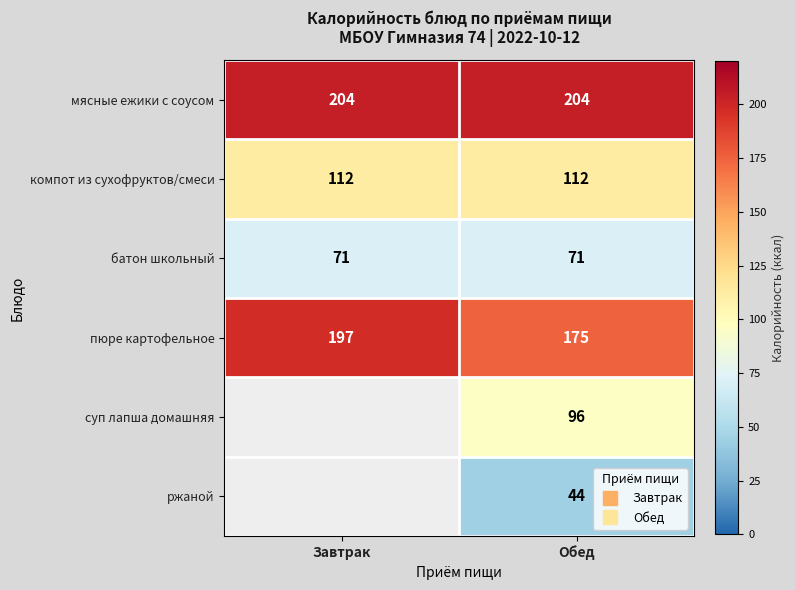

What is the sum of the мясные ежики с соусом values at Обед and Завтрак?

408